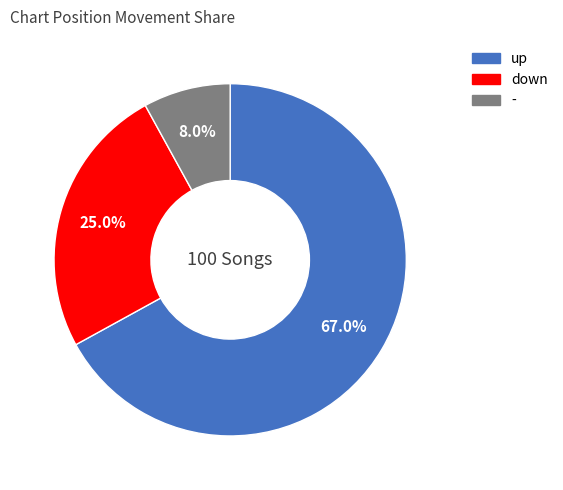

Which category has the biggest portion of the pie?

up